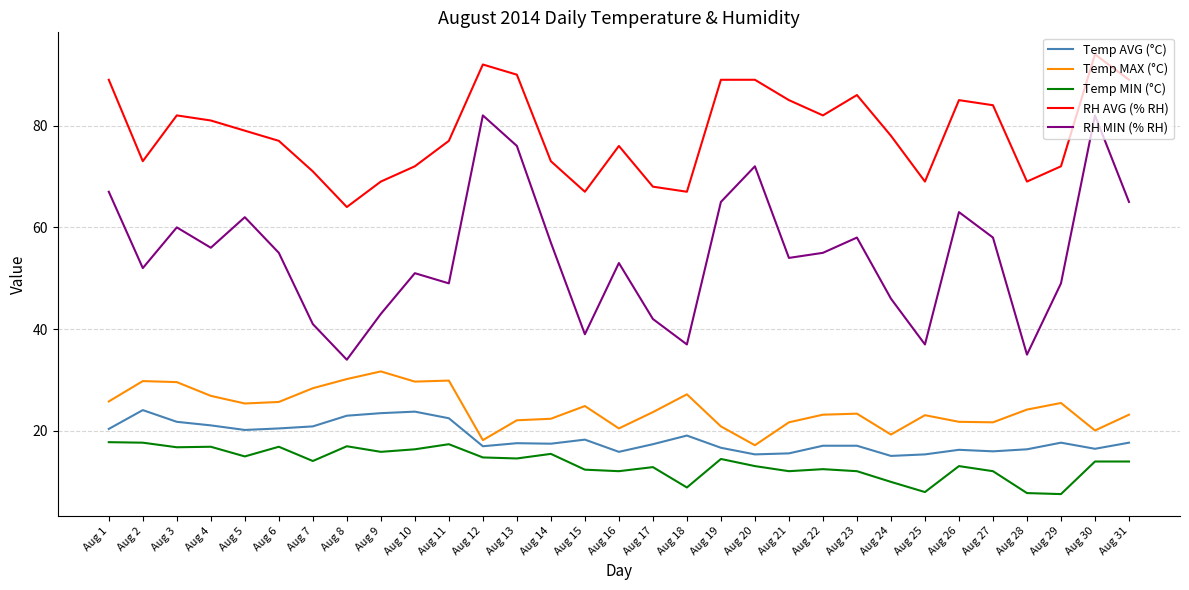

True or false: RH AVG (% RH) has a value of 73.0 at Aug 14.

True